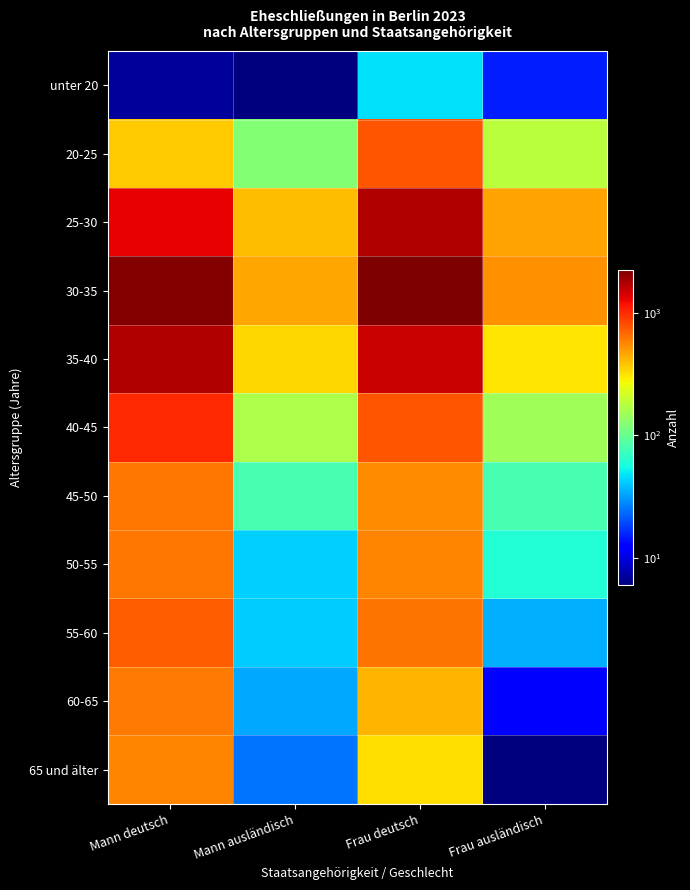

Which series has the largest range (max minus min)?

30-35